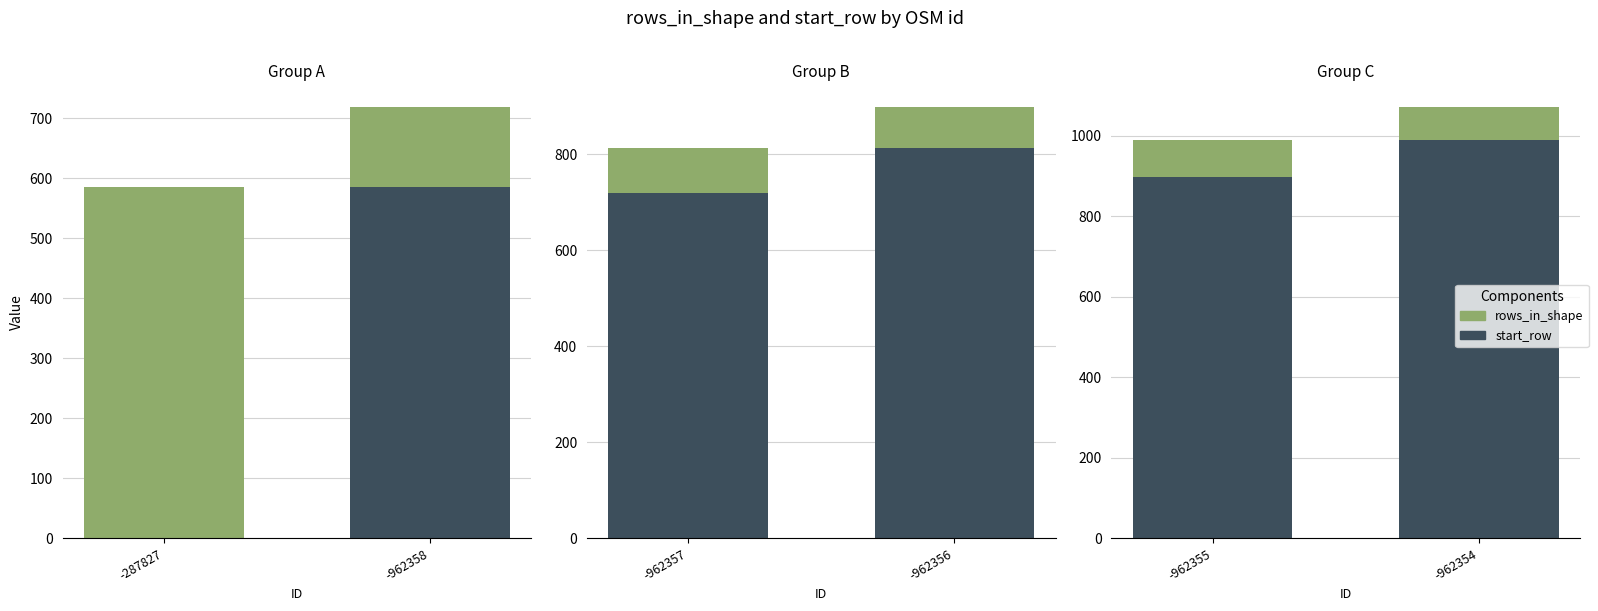

The start_row series shows 605 at -962354. True or false?

False